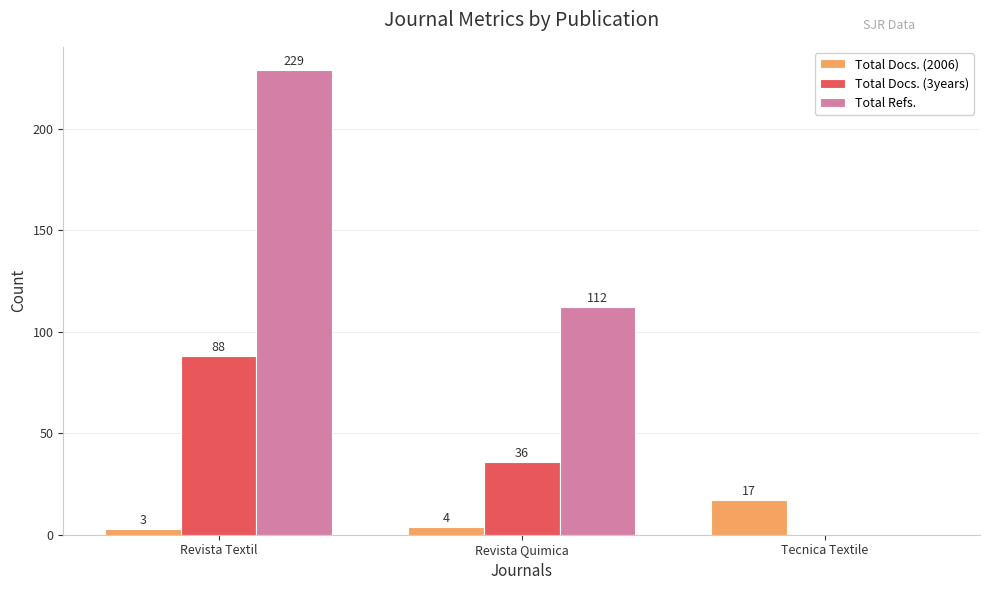

How many series are shown in this chart?

3